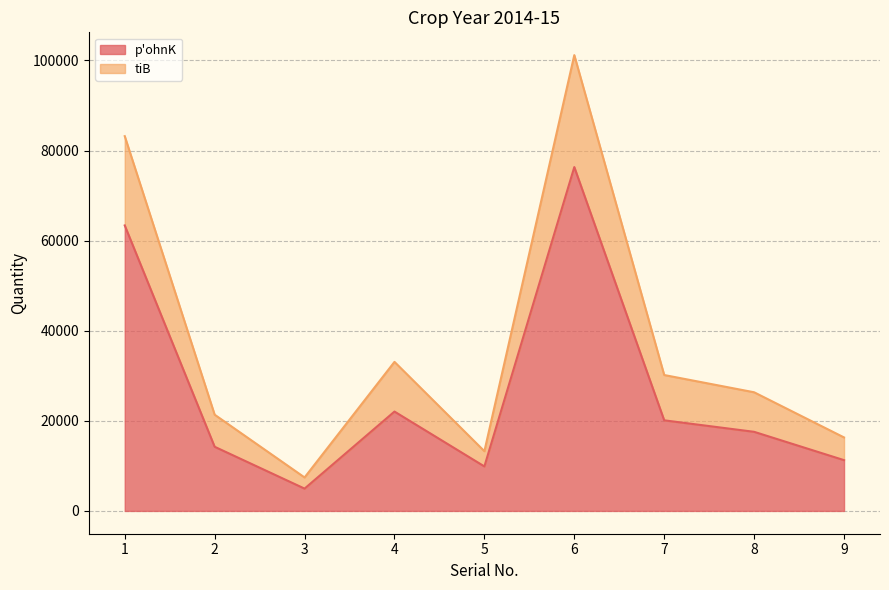

What is the difference between the highest and lowest values at 3?

2477.5